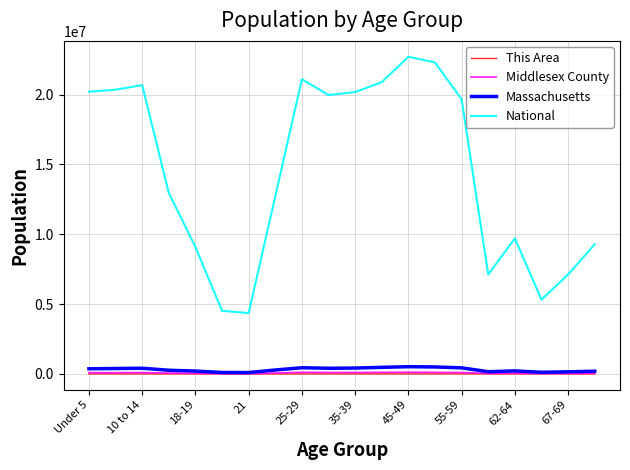

Which series has the widest spread of values?

National